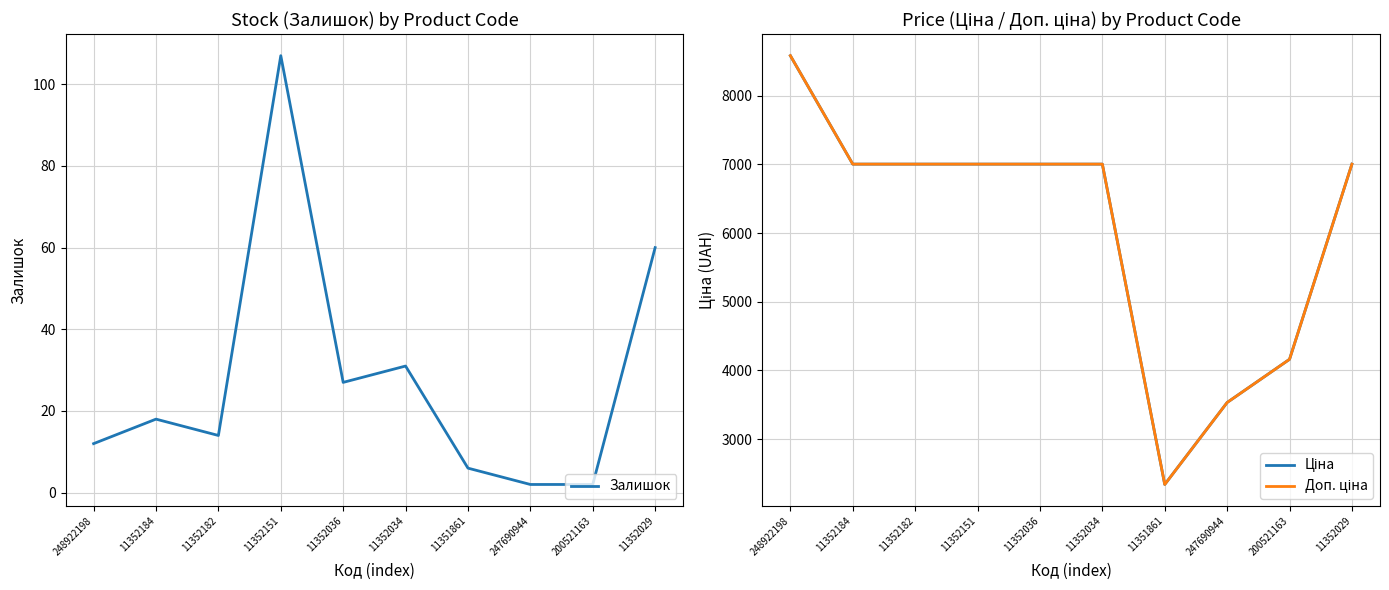

Does the chart have visible grid lines?

Yes